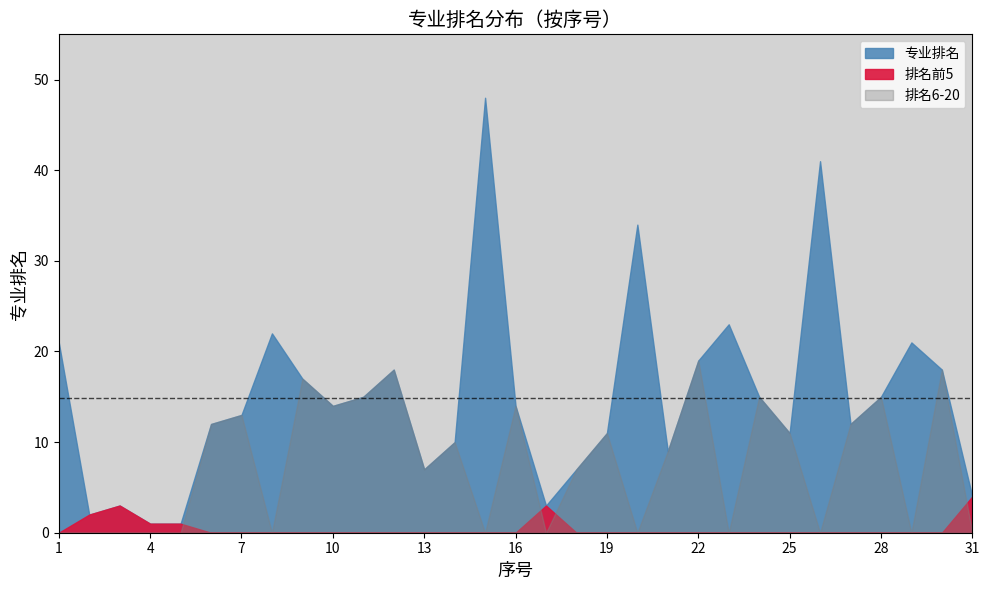

How many values exceed 14?

14